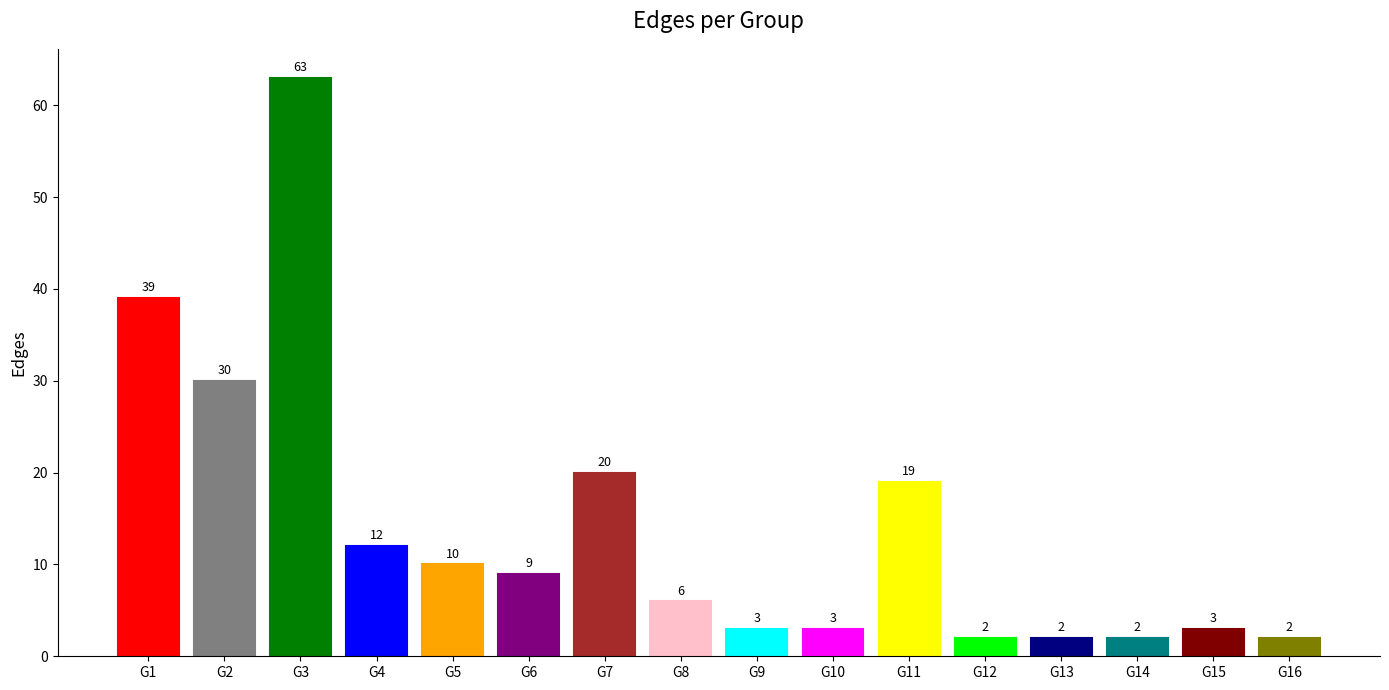

At which label does the data first exceed 9?

G1